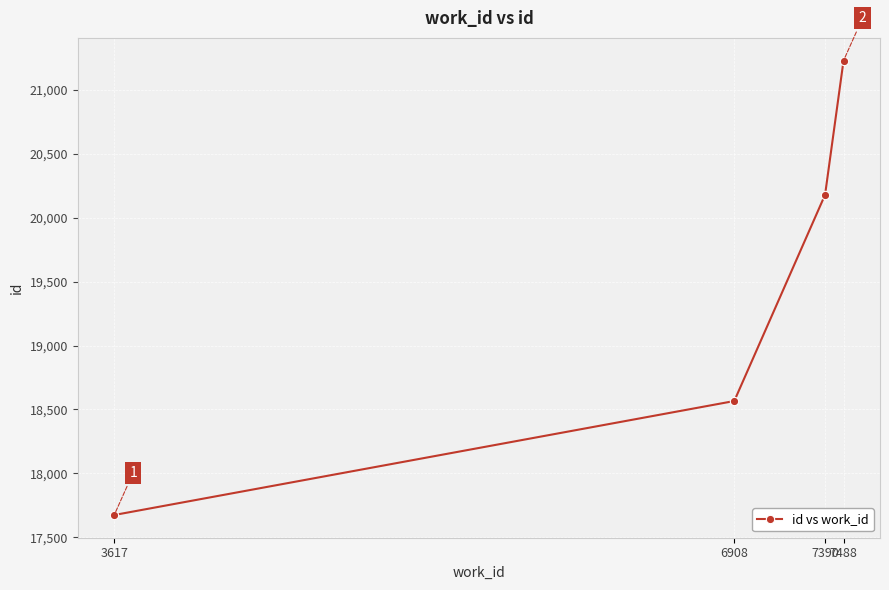

List the labels in order of value, largest first.

7488, 7390, 6908, 3617